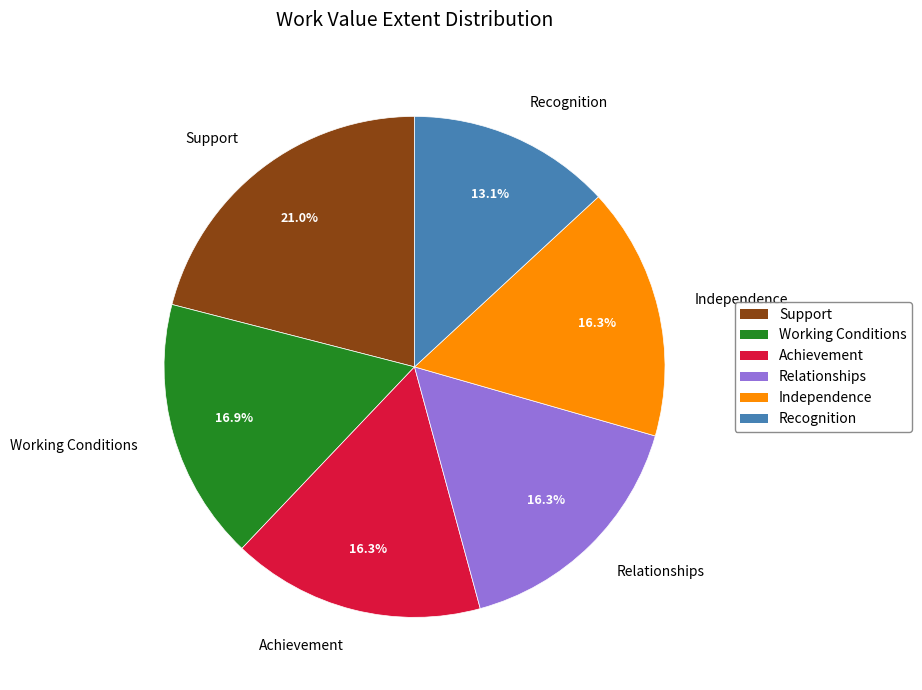

Combined, what portion of the pie is Recognition and Support?

34.1%